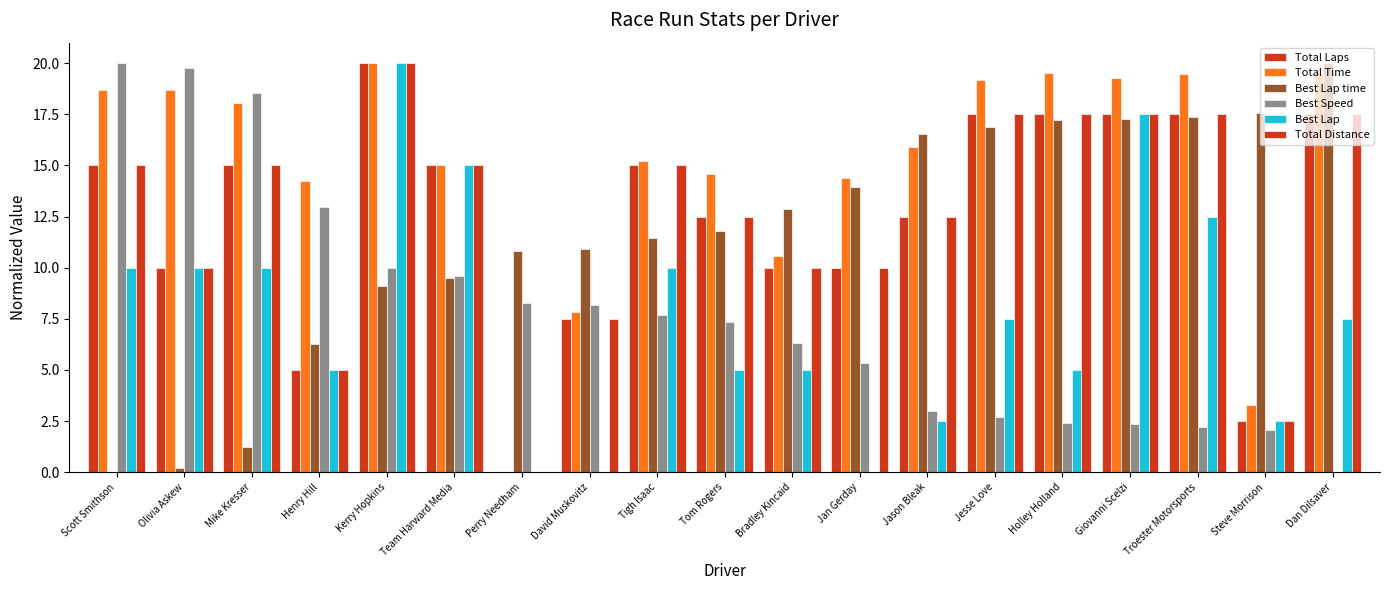

How many positive values does the Best Lap time series have?

18